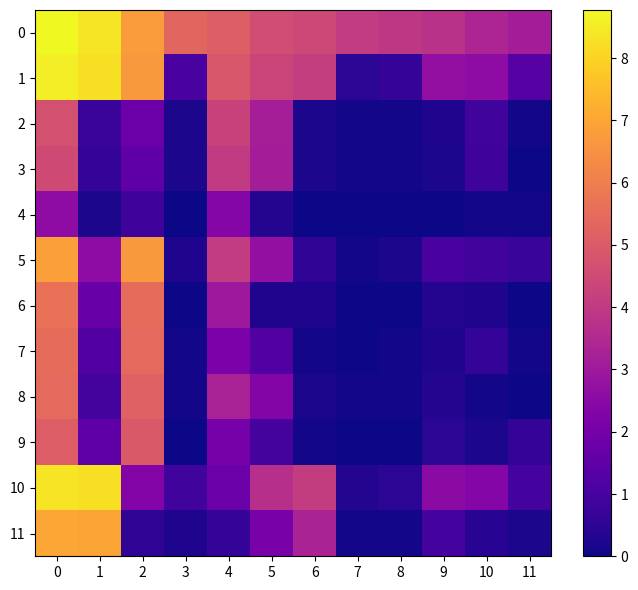

At how many categories does at least one series exceed 2?

12